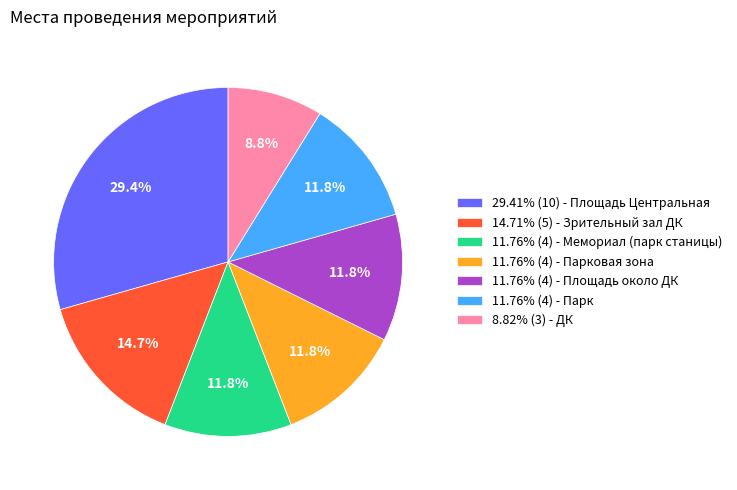

How many segments does this pie chart have?

7